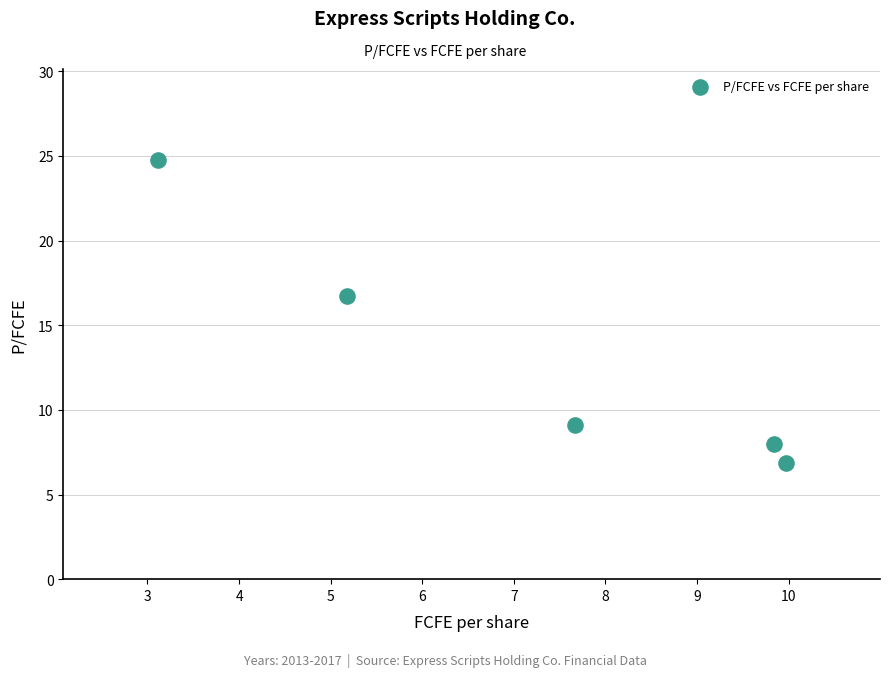

What is the average X value?

7.2